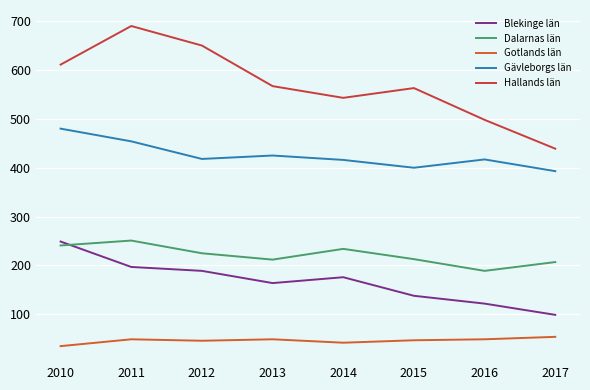

Rank the series at 2014 from highest to lowest value.

Hallands län, Gävleborgs län, Dalarnas län, Blekinge län, Gotlands län